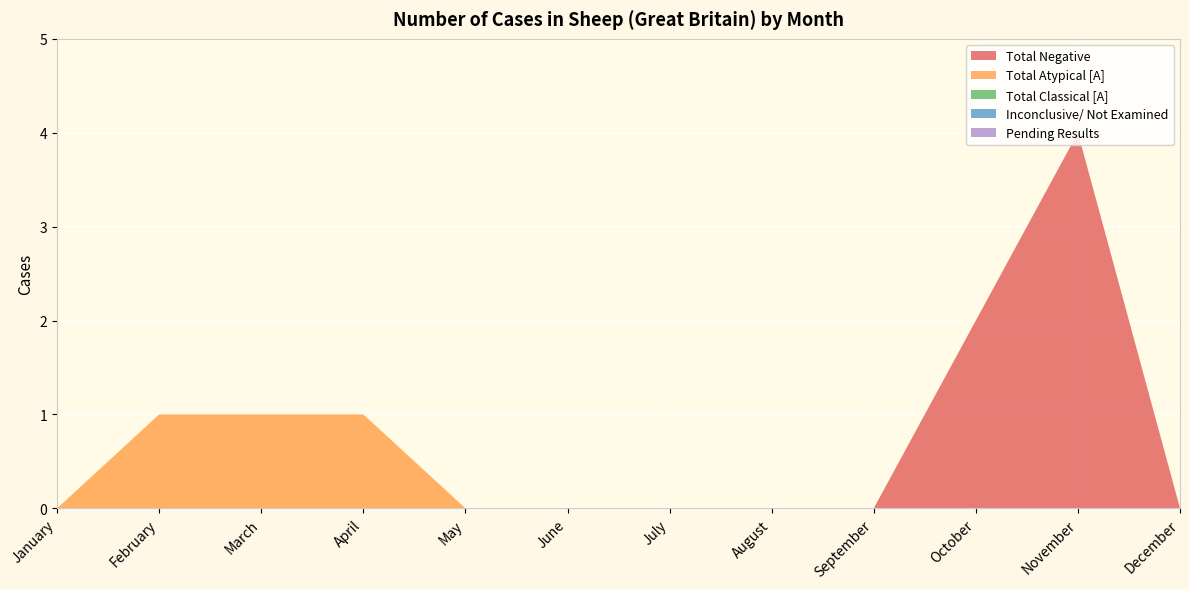

Reading left to right, transcribe all the data shown in this chart.

Total Negative: 0	0	0	0	0	0	0	0	0	2	4	0
Total Atypical [A]: 0	1	1	1	0	0	0	0	0	0	0	0
Total Classical [A]: 0	0	0	0	0	0	0	0	0	0	0	0
Inconclusive/ Not Examined: 0	0	0	0	0	0	0	0	0	0	0	0
Pending Results: 0	0	0	0	0	0	0	0	0	0	0	0